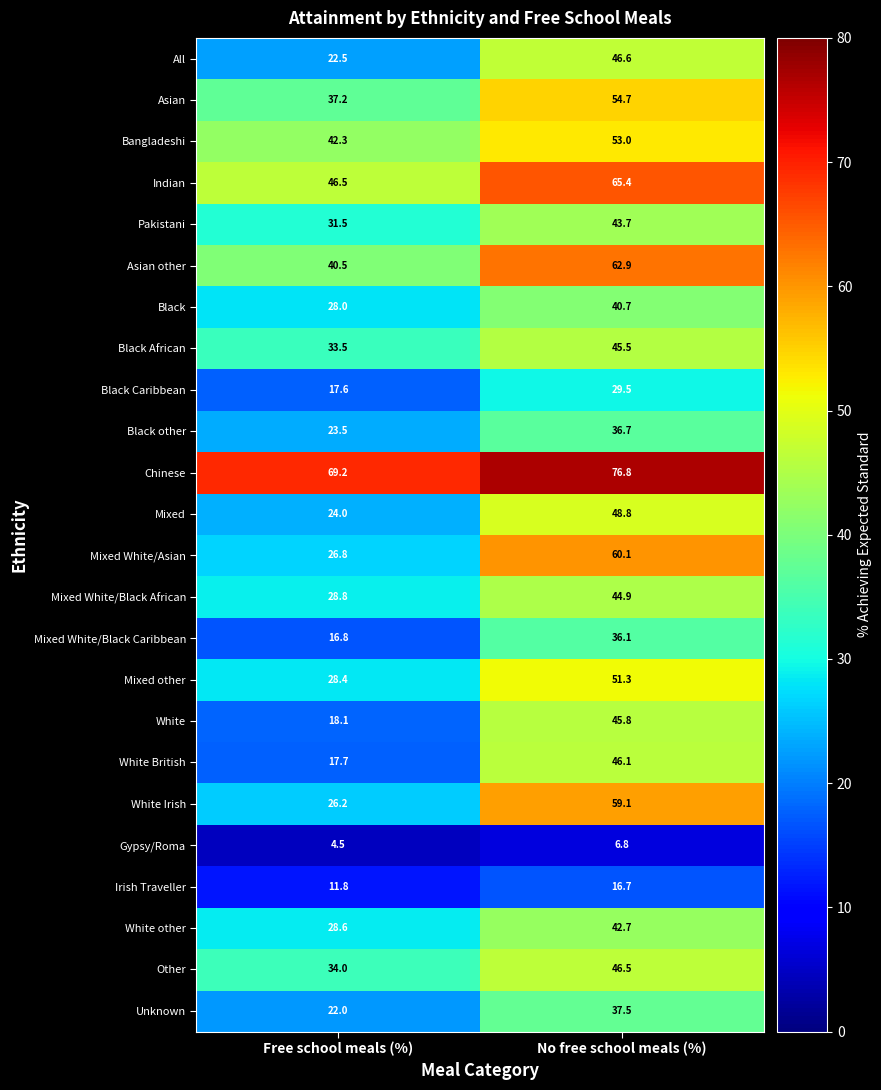

At which label does Black African first exceed 45?

No free school meals (%)